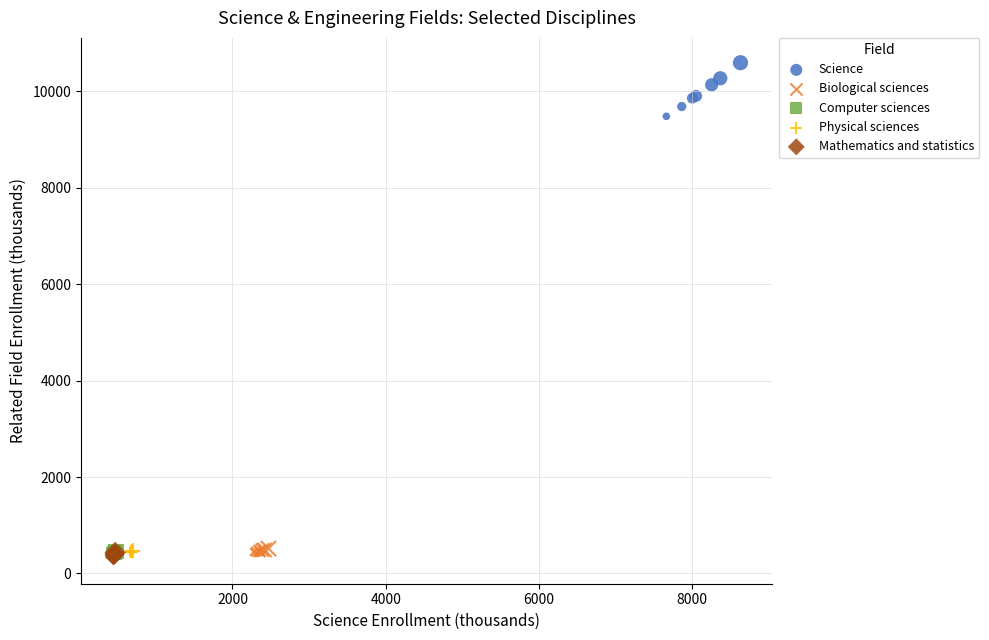

What are all the series names shown in the legend?

Science, Biological sciences, Computer sciences, Physical sciences, Mathematics and statistics